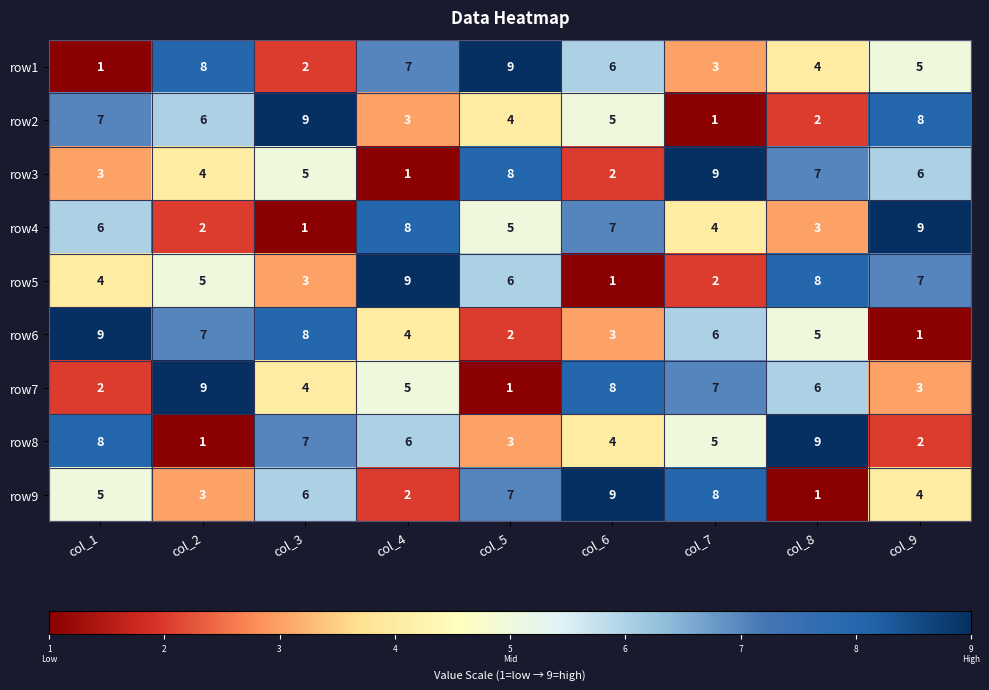

At which label is row7 closest to 5?

col_4